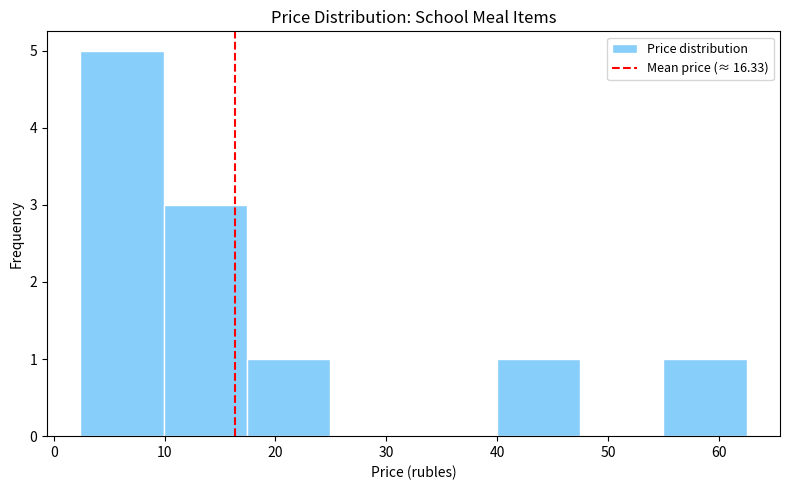

Which range on the x-axis has the tallest bar?

2 to 10